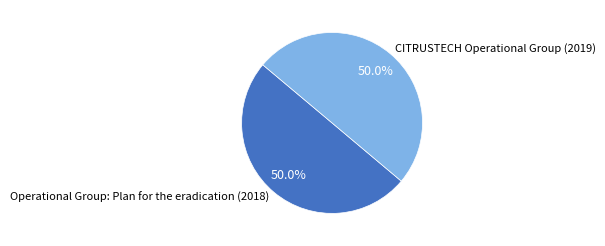

To the nearest percent, what percentage of the pie is Operational Group: Plan for the eradication (2018)?

50%